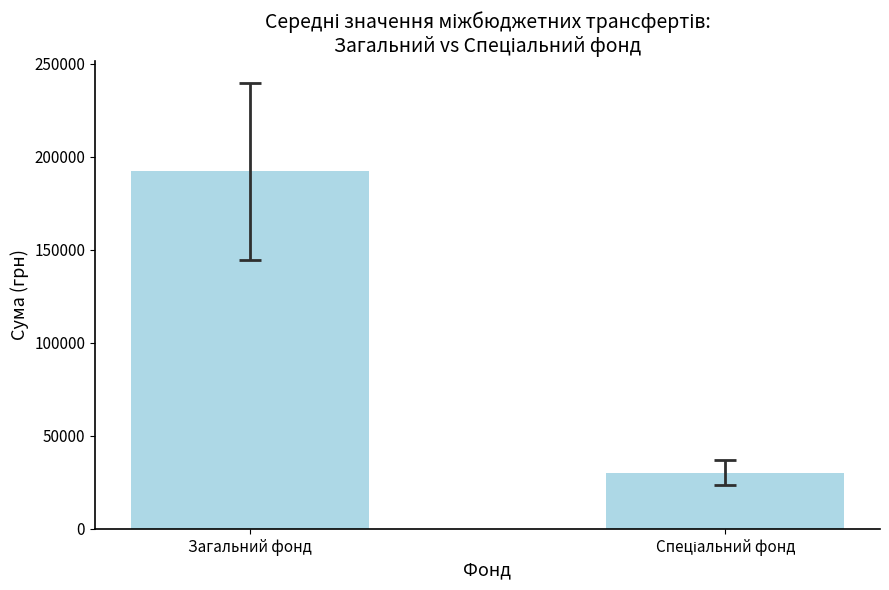

The chart shows a value of 104828.1 at Загальний фонд. True or false?

False